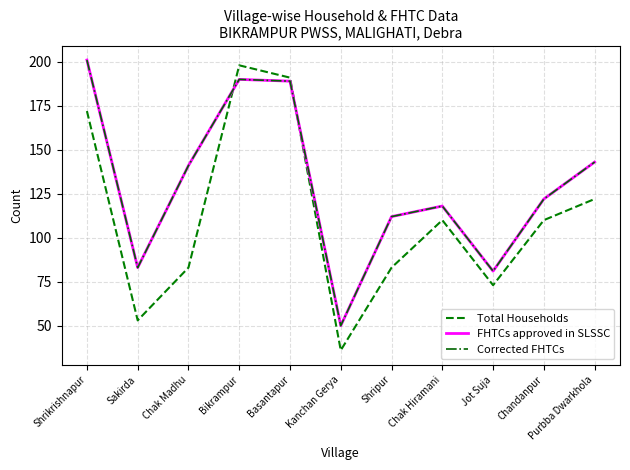

The value of Corrected FHTCs at Chandanpur is 122. True or false?

True